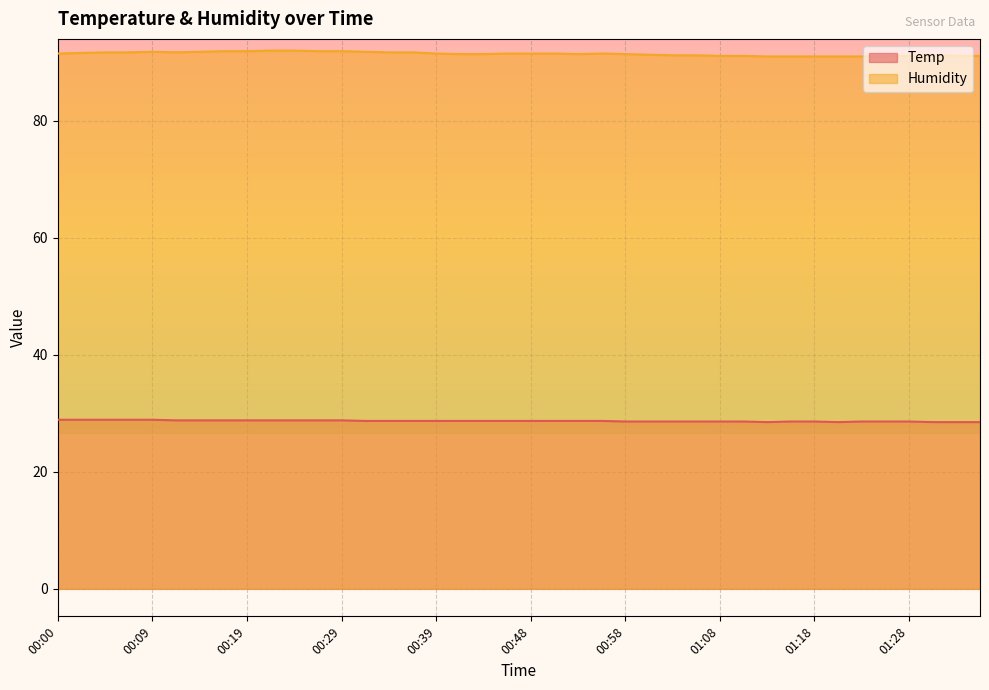

The value of Humidity at 00:02 is 29.9. True or false?

False